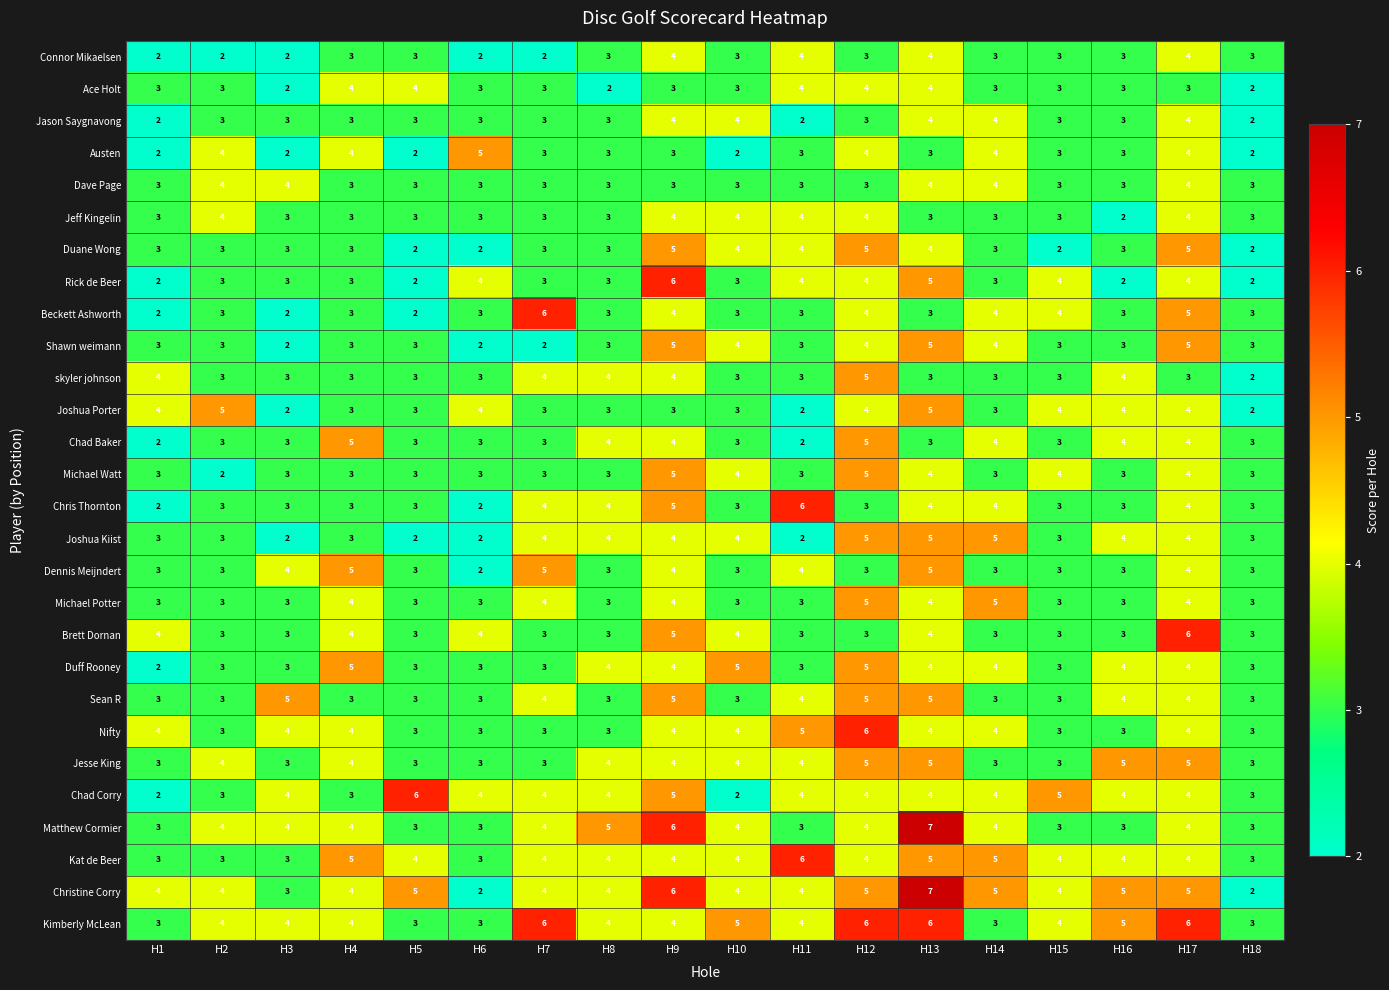

What is the difference between the highest and lowest values at H13?

4